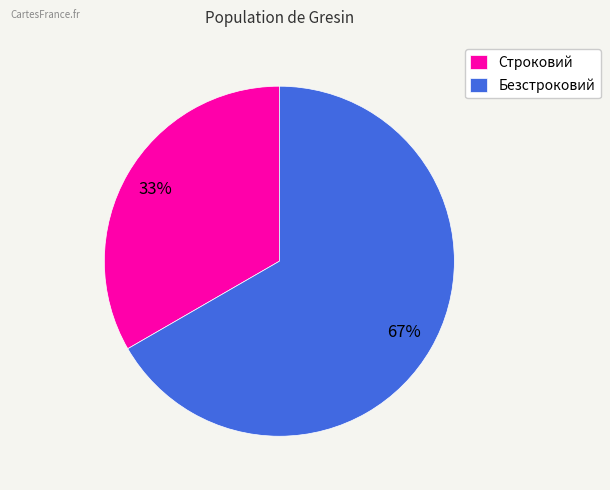

Rank the categories by value from highest to lowest.

Безстроковий, Строковий